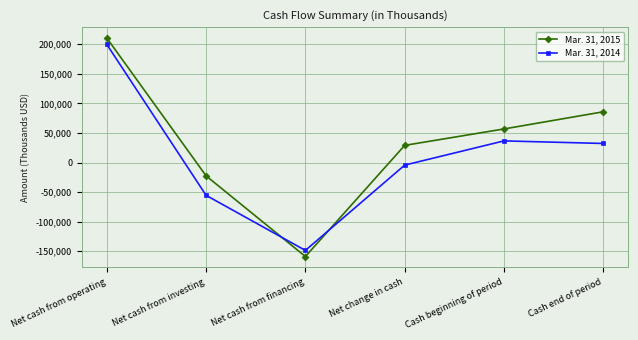

True or false: Mar. 31, 2014 has a value of 36581 at Cash beginning of period.

True